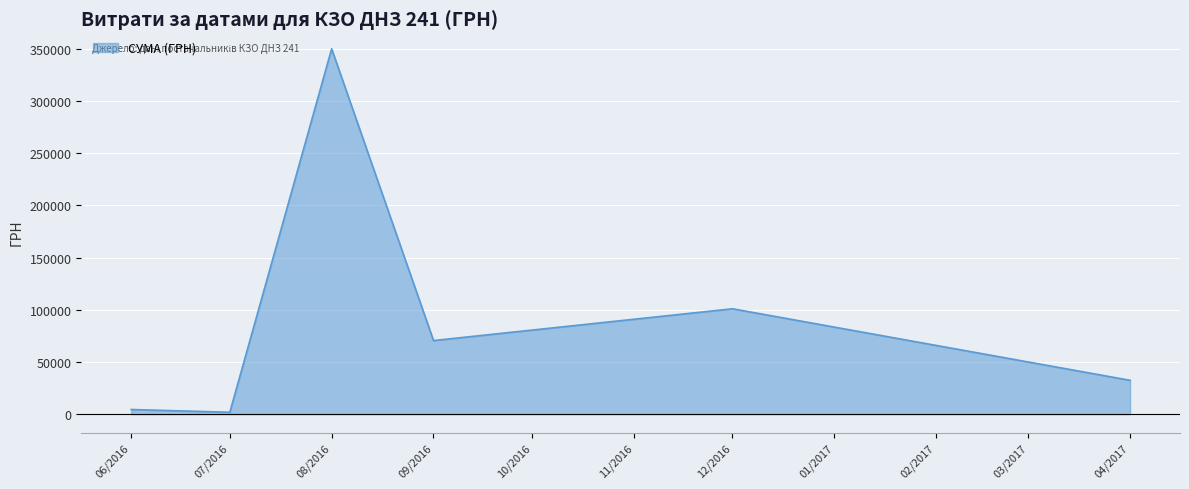

At which label is the value closest to 175998?

12/2016